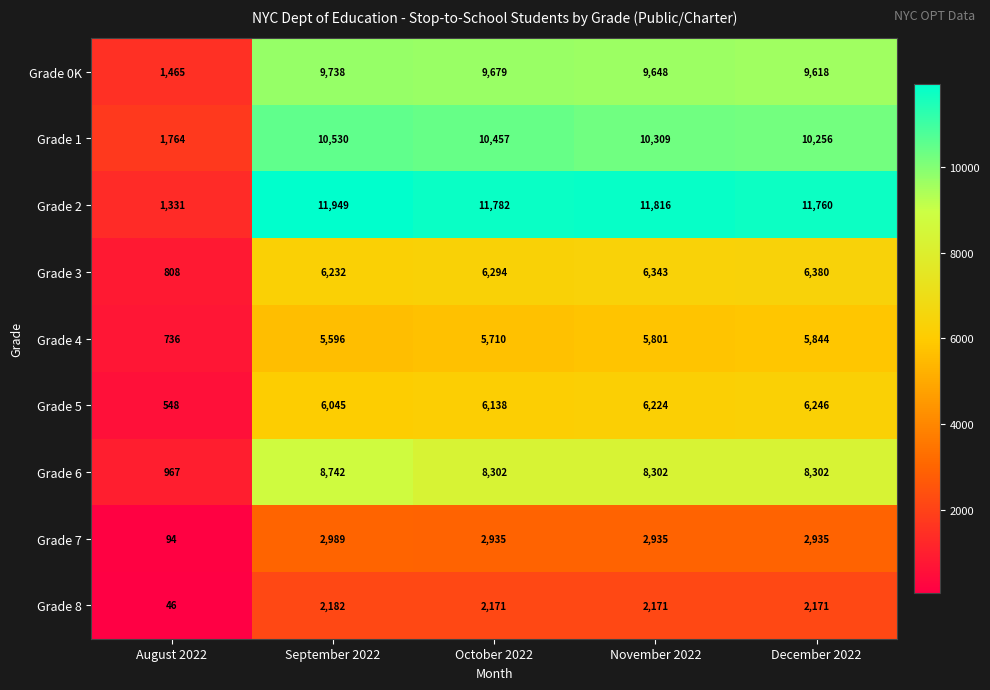

At November 2022, list the series in order from smallest to largest.

Grade 8, Grade 7, Grade 4, Grade 5, Grade 3, Grade 6, Grade 0K, Grade 1, Grade 2